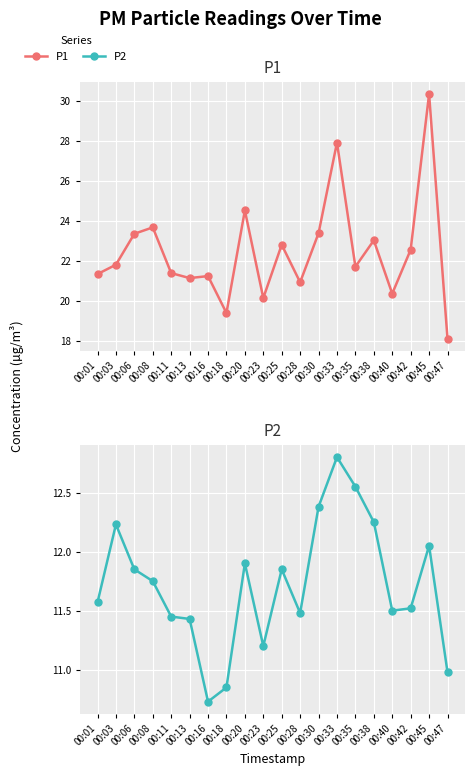

True or false: P1 and P2 intersect in this chart.

False